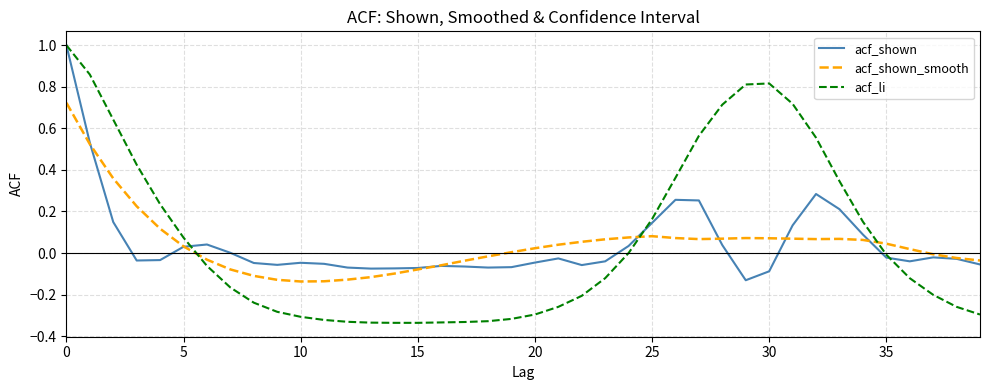

Which series has the widest spread of values?

acf_li